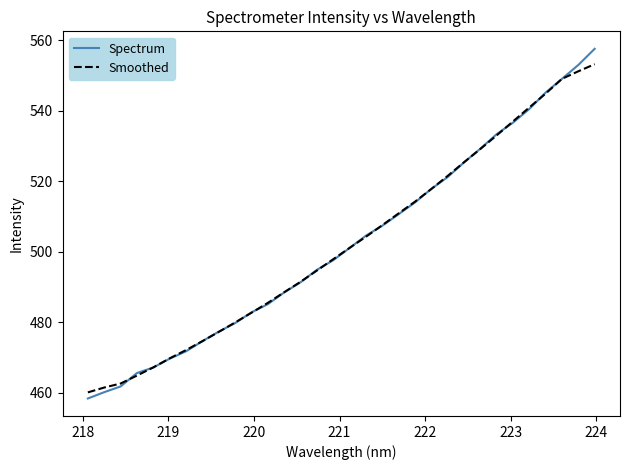

Reading right to left, extract all data points from this chart.

Spectrum: 557.6	553.1	549.1	545.2	540.6	536.7	533.4	529.3	525.4	521.2	517.9	514.0	510.7	507.4	504.6	501.1	497.6	494.9	491.3	488.4	485.1	482.8	479.8	477.3	474.6	471.7	469.6	467.1	465.6	461.8	460.1	458.3
Smoothed: 553.3	551.3	549.1	544.9	541.0	537.0	533.1	529.2	525.4	521.5	517.8	514.2	510.9	507.5	504.3	501.1	497.9	494.7	491.5	488.5	485.5	482.7	479.9	477.2	474.6	472.1	469.7	467.2	464.8	462.6	461.4	460.1